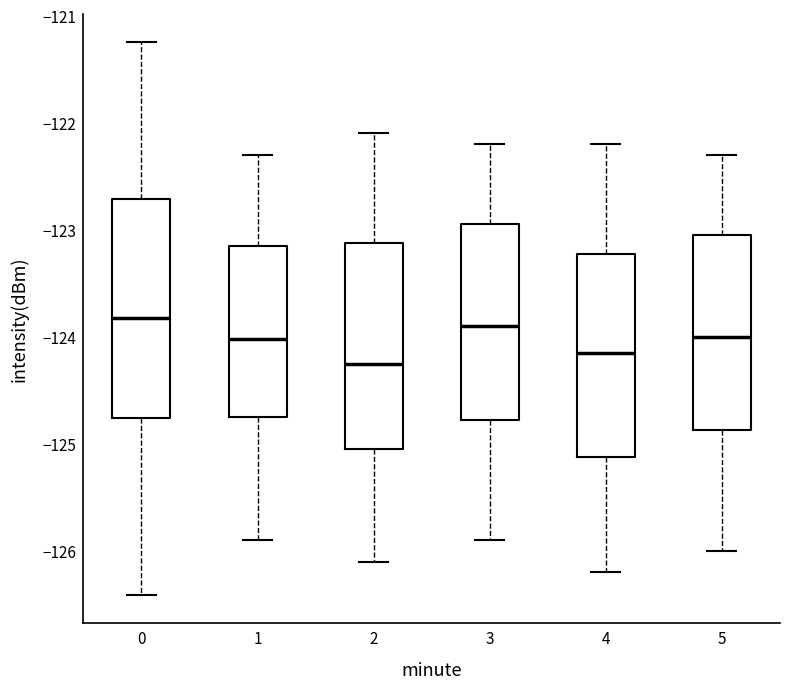

Which box is the tallest, from its lower edge to its upper edge?

0